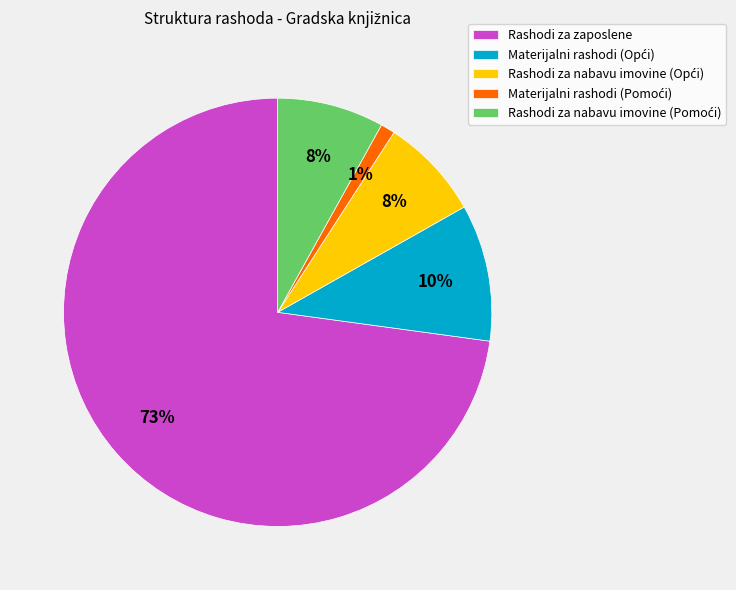

To the nearest percent, what is the difference between the largest and smallest slice percentages?

72%